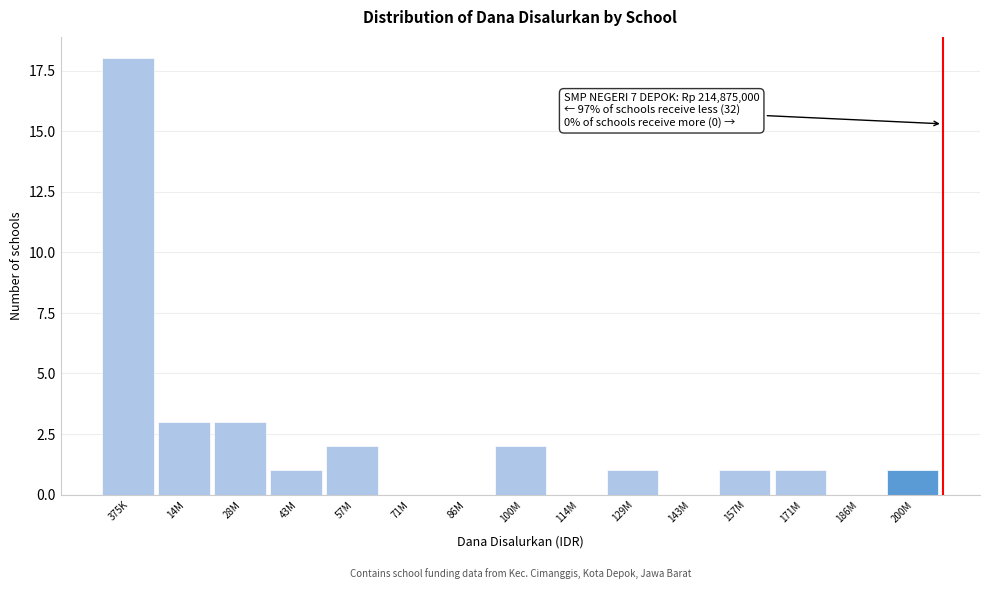

Reading left to right, extract all data points from this chart.

375K=18	14M=3	28M=3	43M=1	57M=2	71M=0	86M=0	100M=2	114M=0	129M=1	143M=0	157M=1	171M=1	186M=0	200M=1